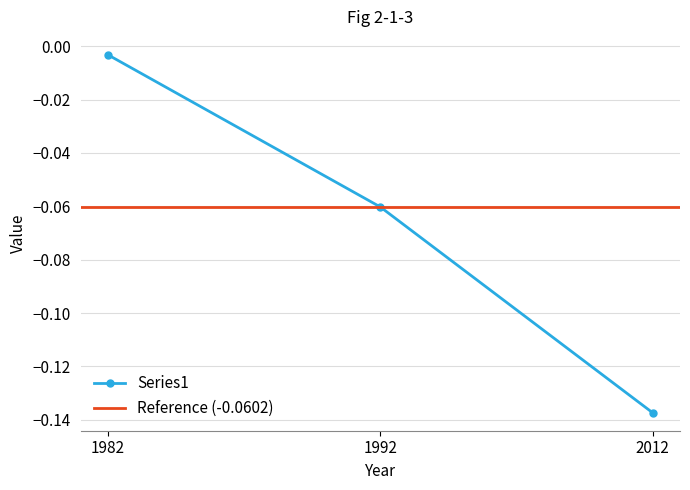

The chart shows a value of -0.0 at 1982. True or false?

False